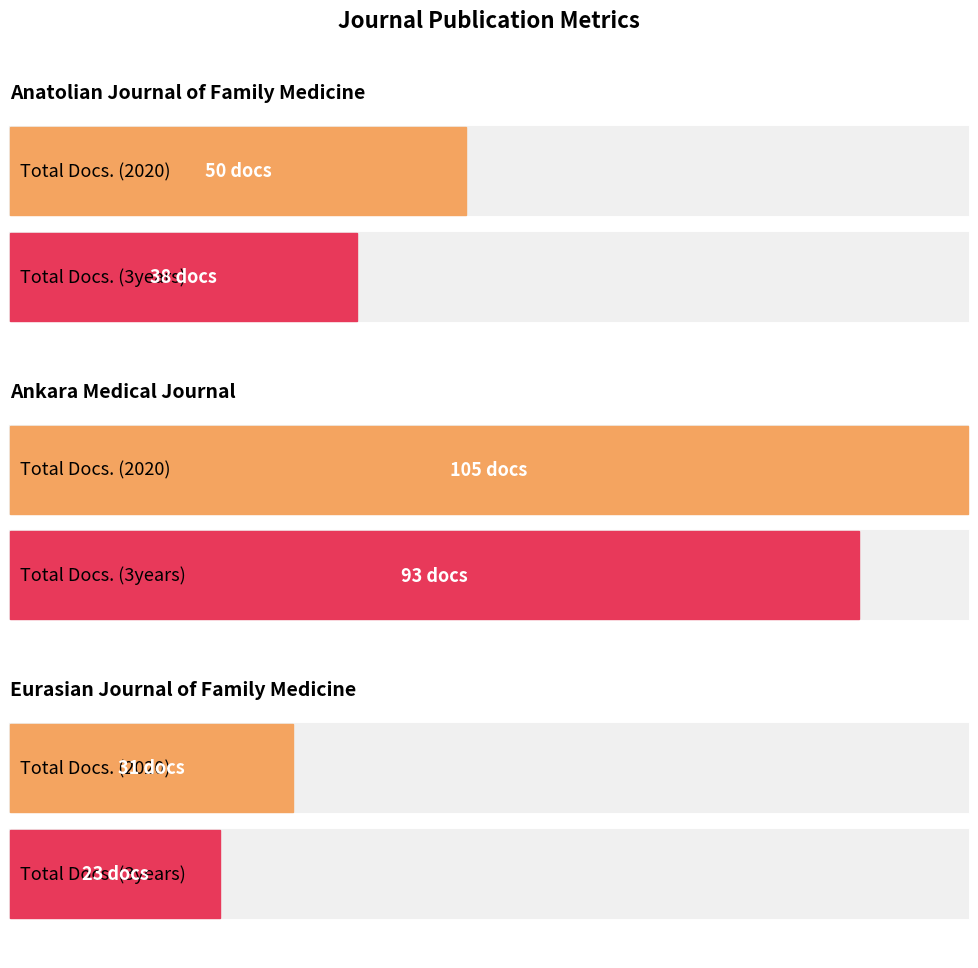

How many Total Docs. (3years) values are between 23 and 93?

3